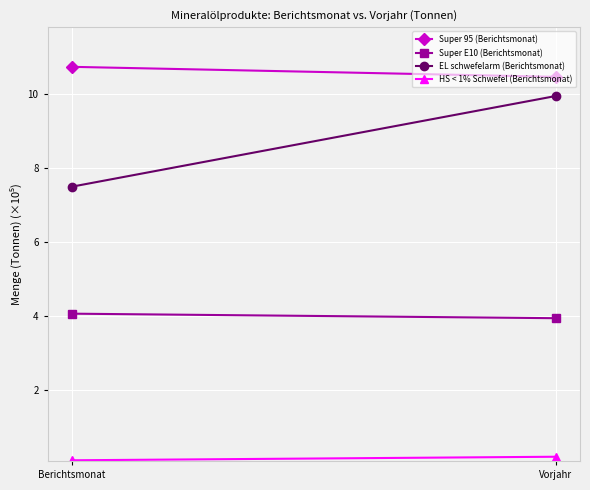

Reading right to left, what are all the values shown in this chart?

Super 95 (Berichtsmonat): 10.5	10.7
Super E10 (Berichtsmonat): 3.9	4.1
EL schwefelarm (Berichtsmonat): 10.0	7.5
HS < 1% Schwefel (Berichtsmonat): 0.2	0.1